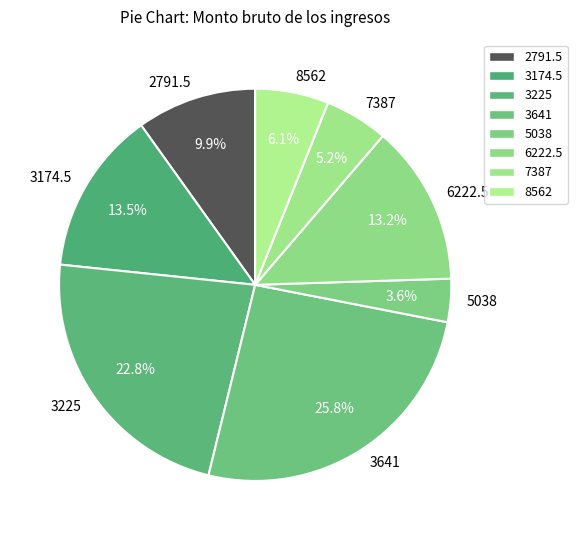

Do 6222.5 and 7387 together represent more than half of the pie?

No